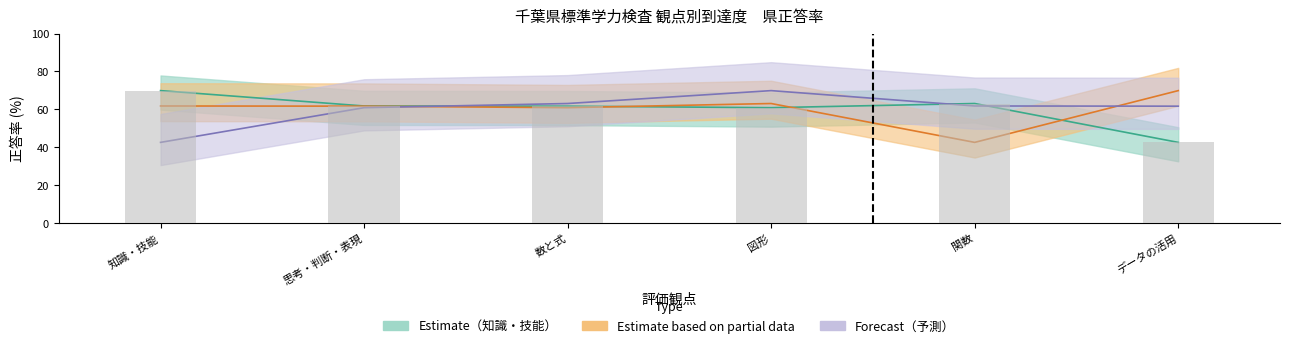

What is the label of the 2nd bar from the left?

思考・判断・表現